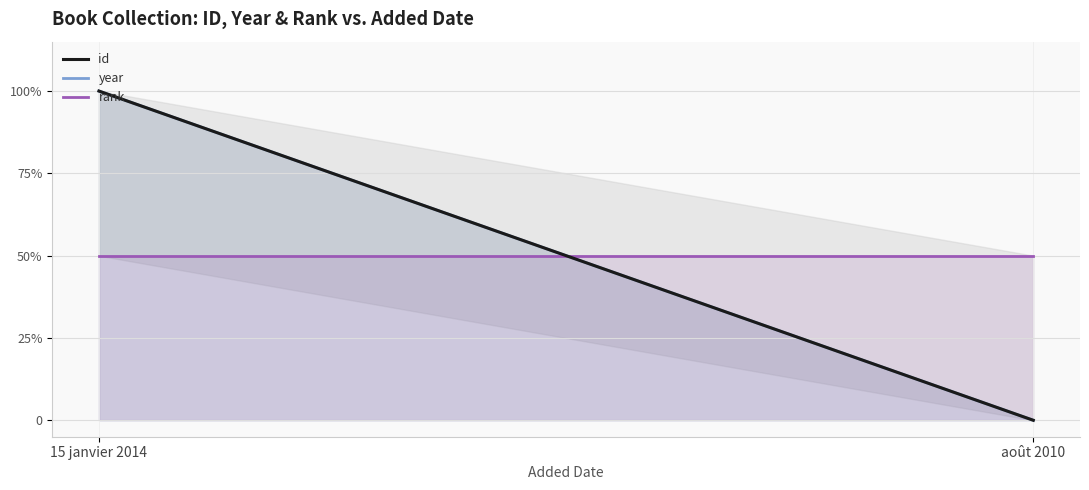

Does the chart display data point markers on the line(s)?

No